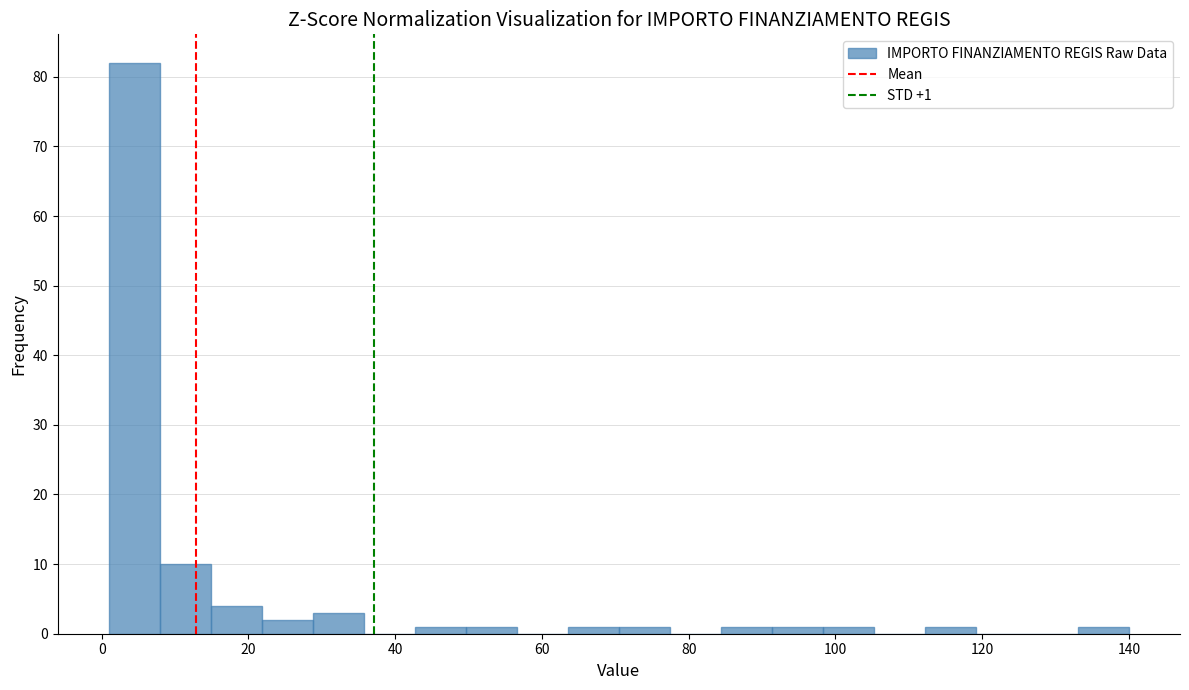

Read against the x-axis, roughly where is the centre of the tallest bar?

4